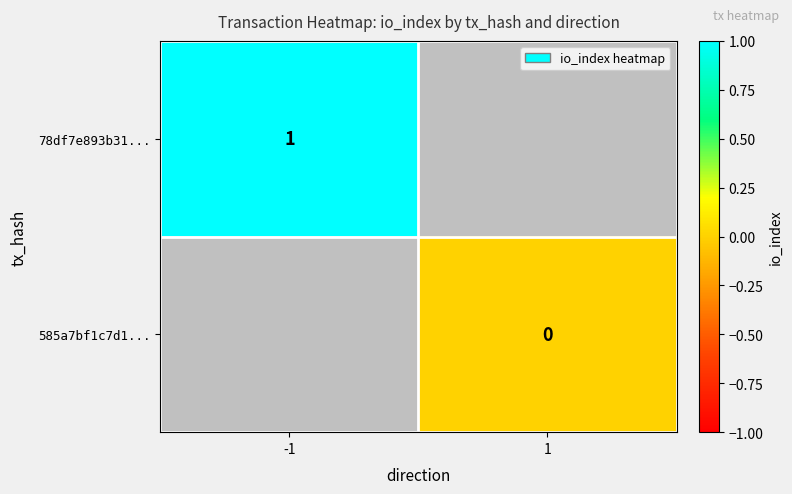

Which label corresponds to the largest value in the chart?

-1